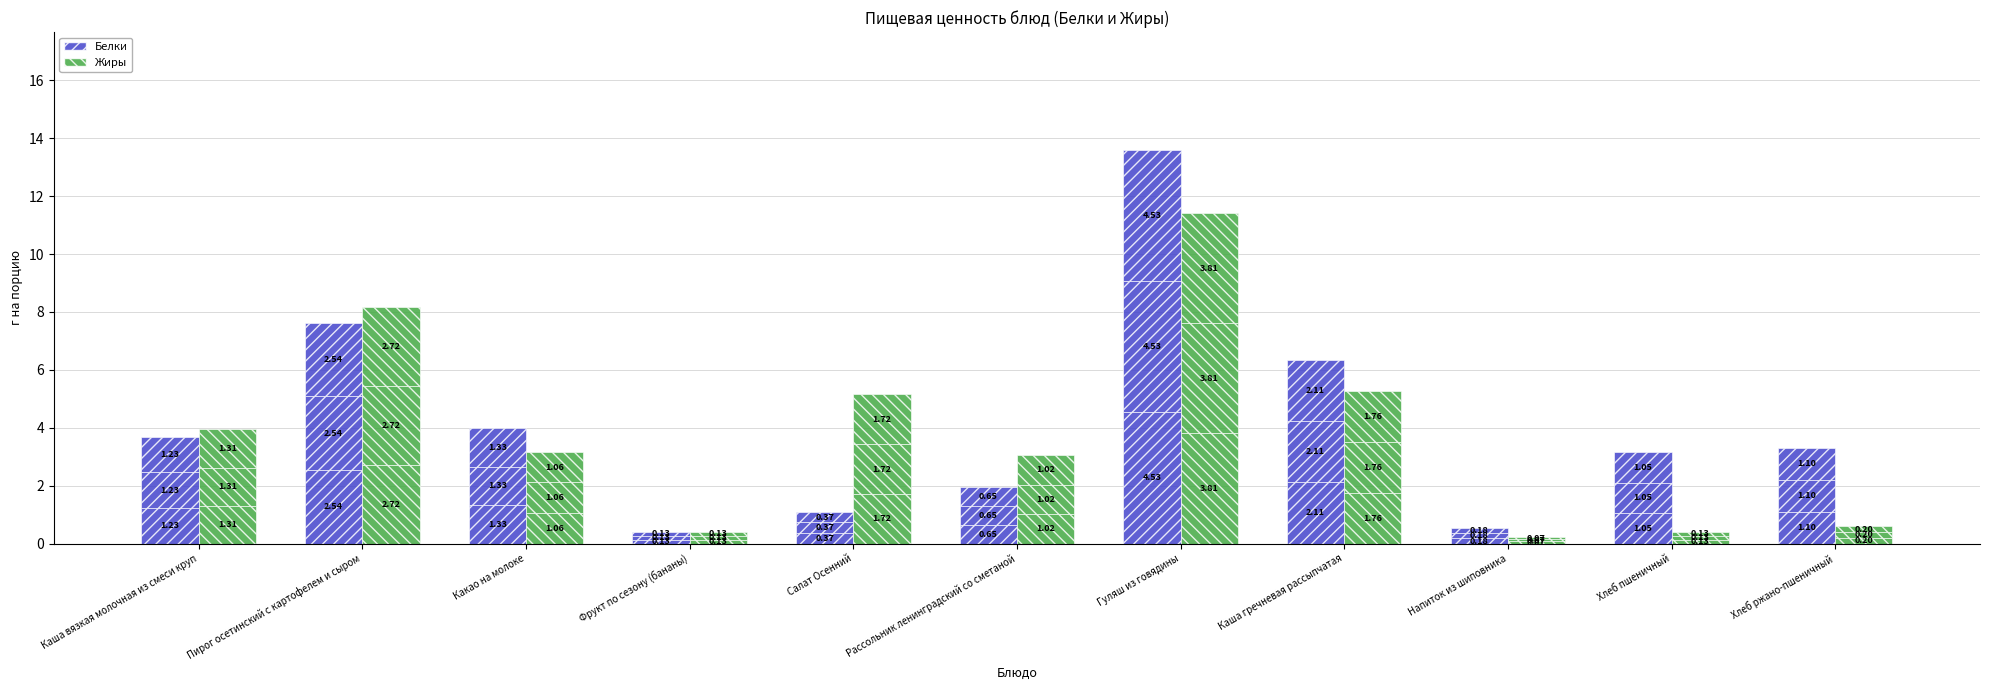

The value of Жиры at Хлеб ржано-пшеничный is 0.1. True or false?

False